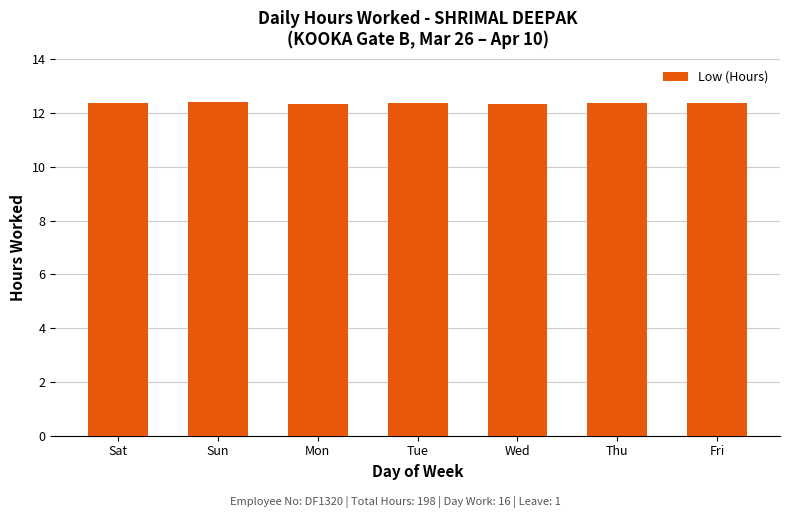

Approximately how many times larger is the value at Mon compared to Fri?

1.0